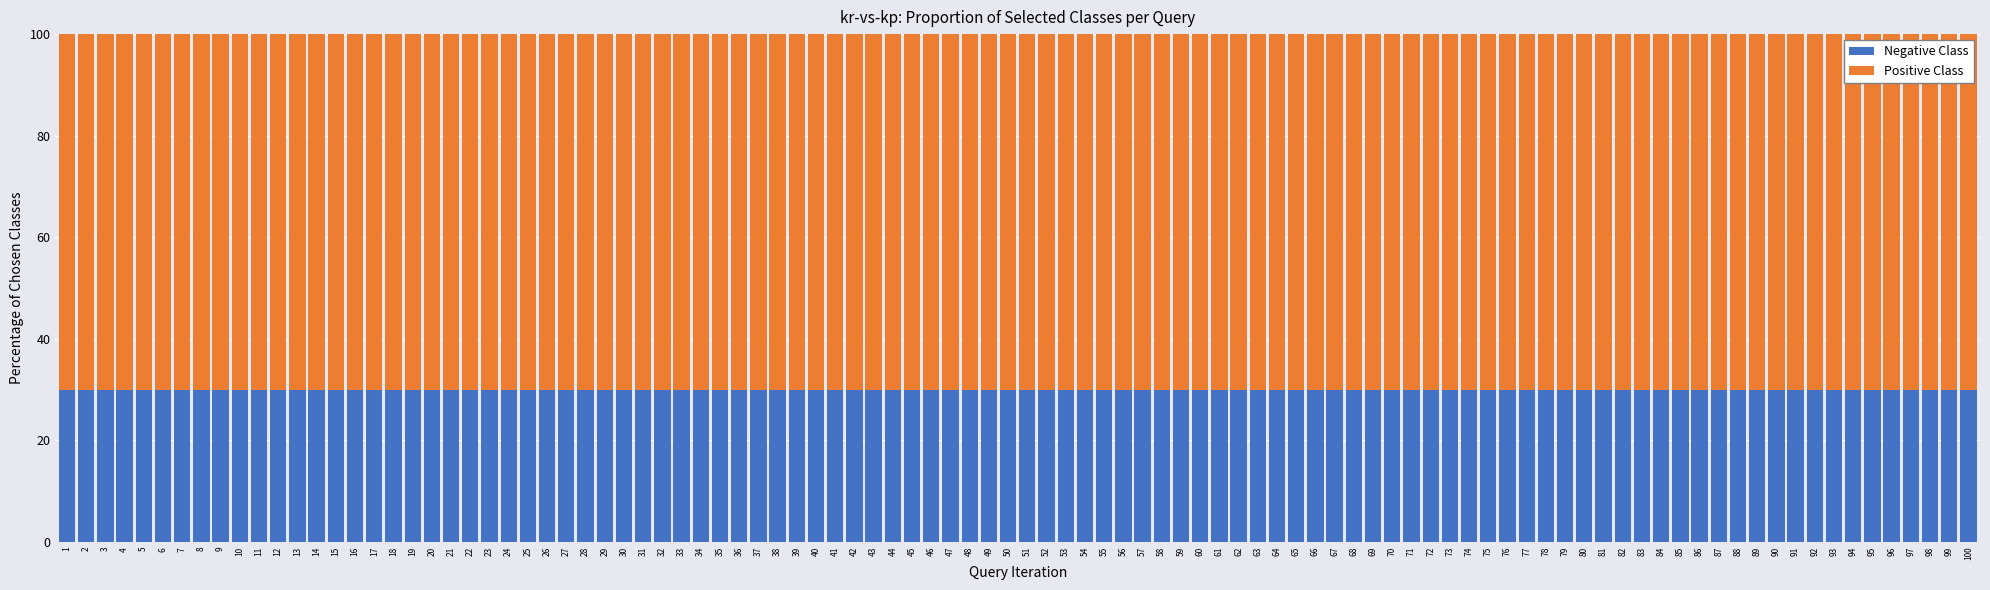

The Negative Class series shows 51 at 38. True or false?

False